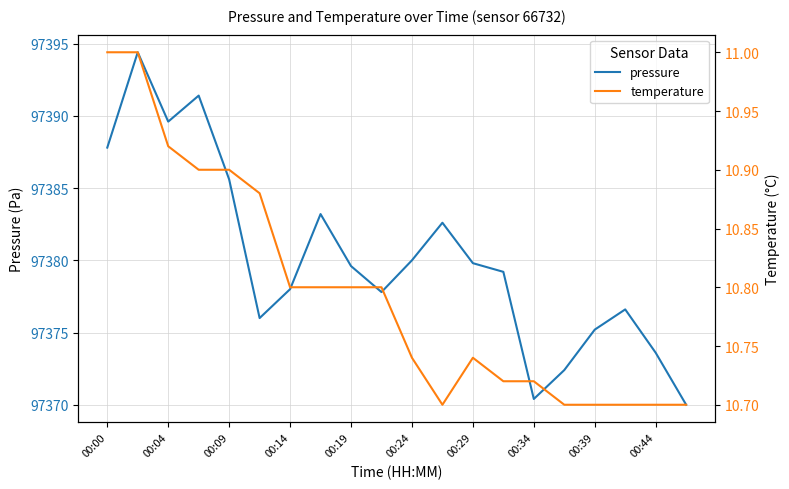

The value of pressure at 00:29 is 97379.8. True or false?

True